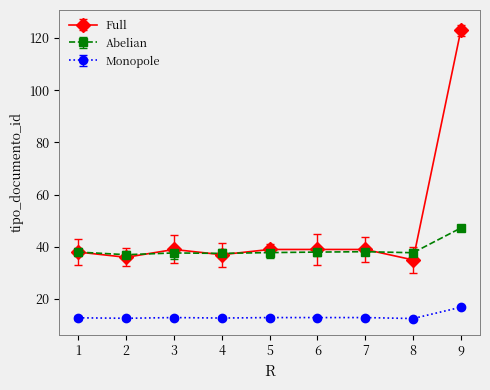

Rank the series by their average value, from highest to lowest.

Full, Abelian, Monopole